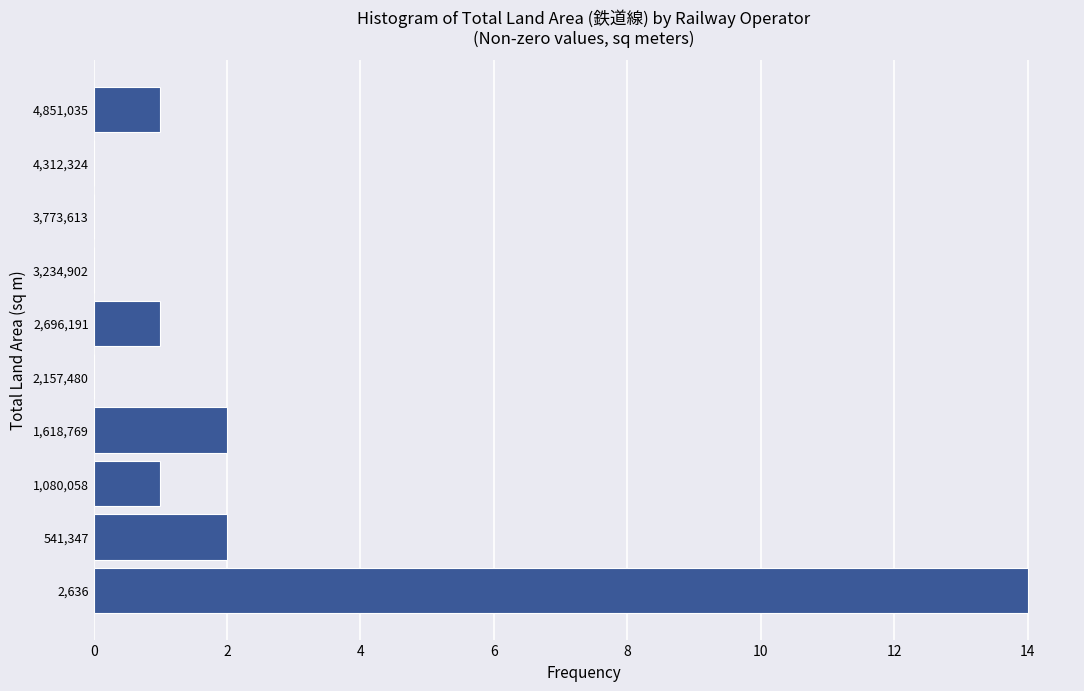

Reading top to bottom, list all the values displayed in this chart.

4,851,035=1	4,312,324=0	3,773,613=0	3,234,902=0	2,696,191=1	2,157,480=0	1,618,769=2	1,080,058=1	541,347=2	2,636=14